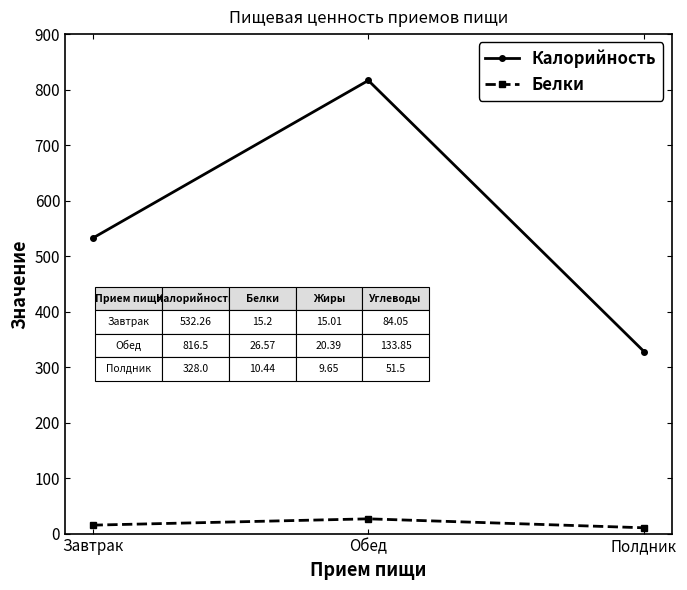

What is the total value across all series at Полдник?

338.4